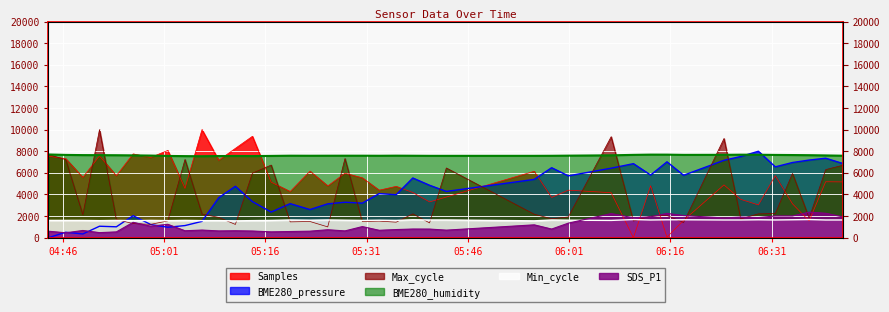

How many categories are shown in the chart?

40